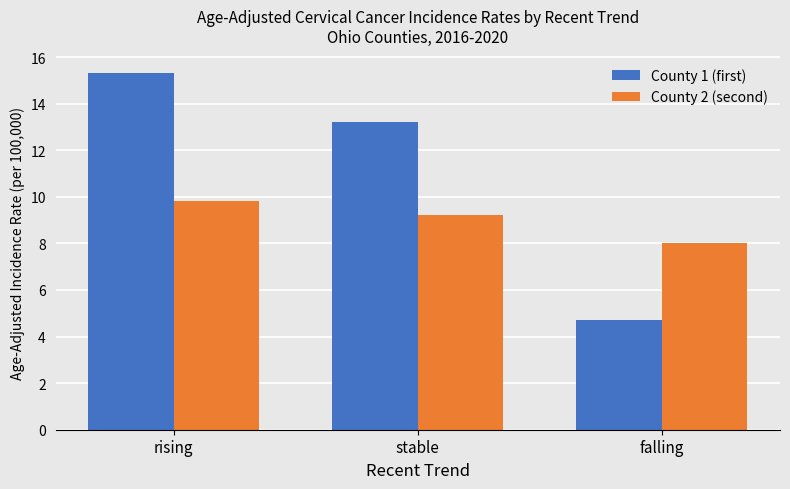

What is the label of the 1st bar from the left?

rising